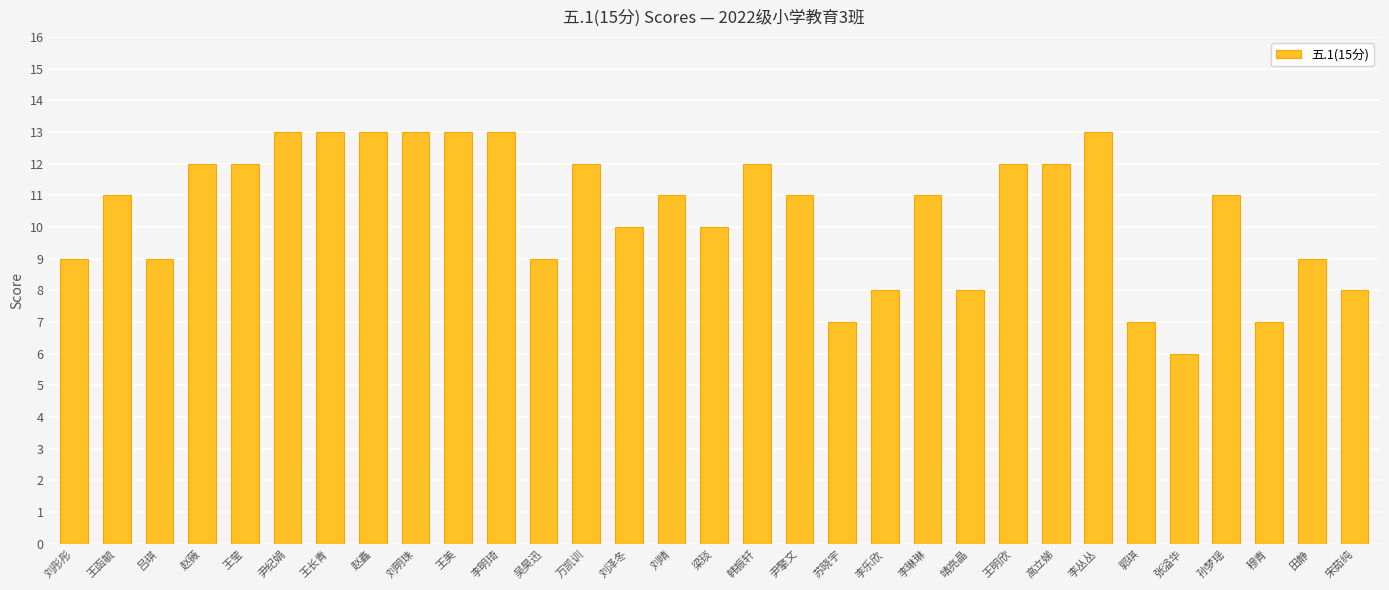

How many bars are there in total?

31